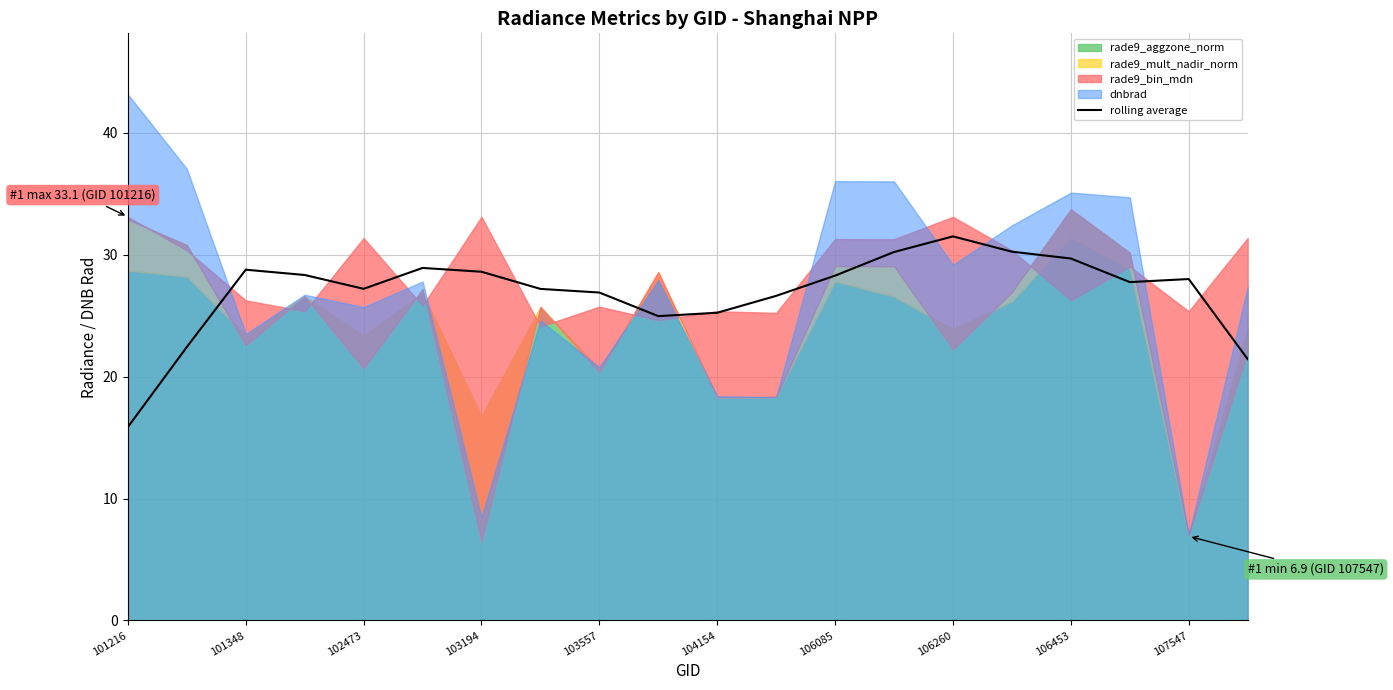

What is the minimum value for rolling average?

15.9